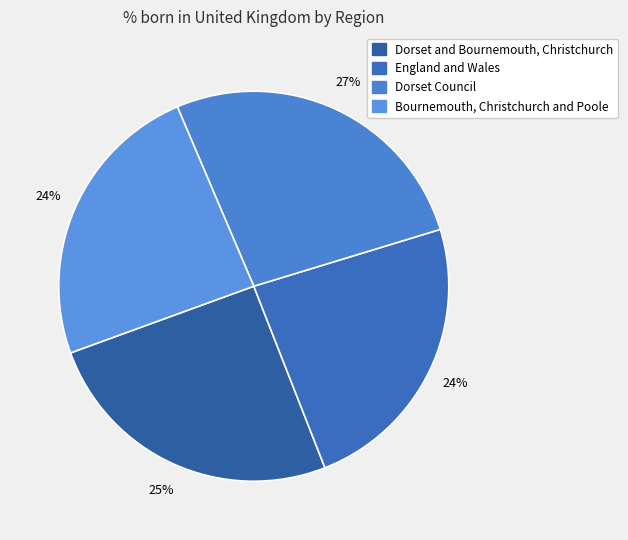

The Bournemouth, Christchurch and Poole slice represents 24% of the pie. True or false?

True